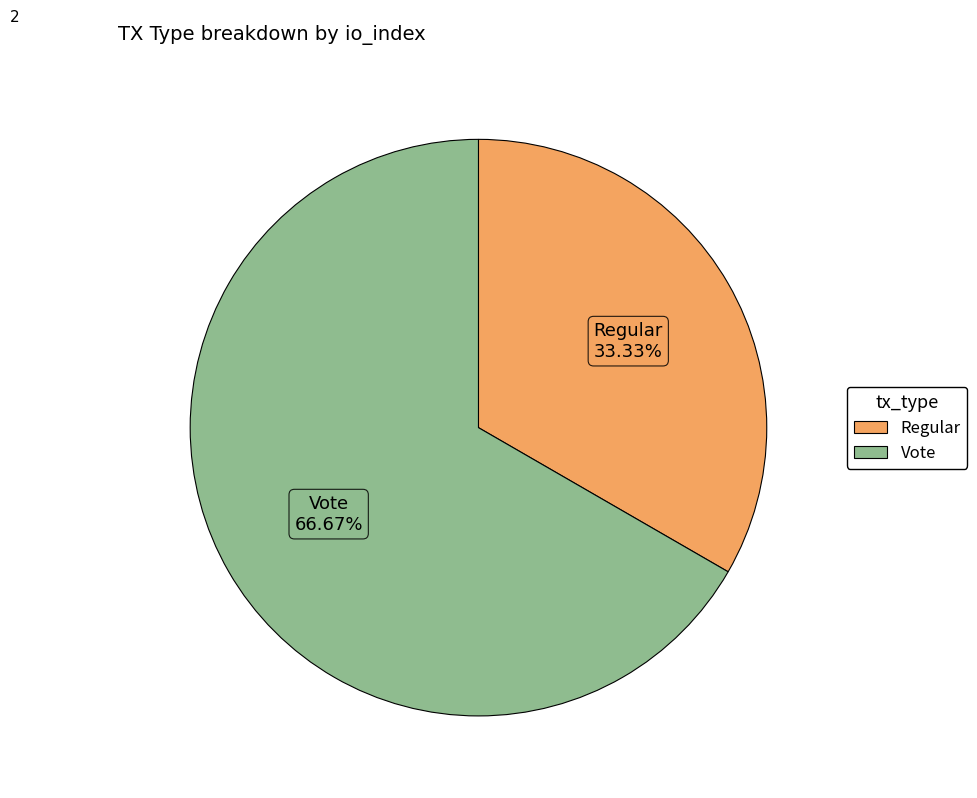

Count the number of slices in the pie.

2